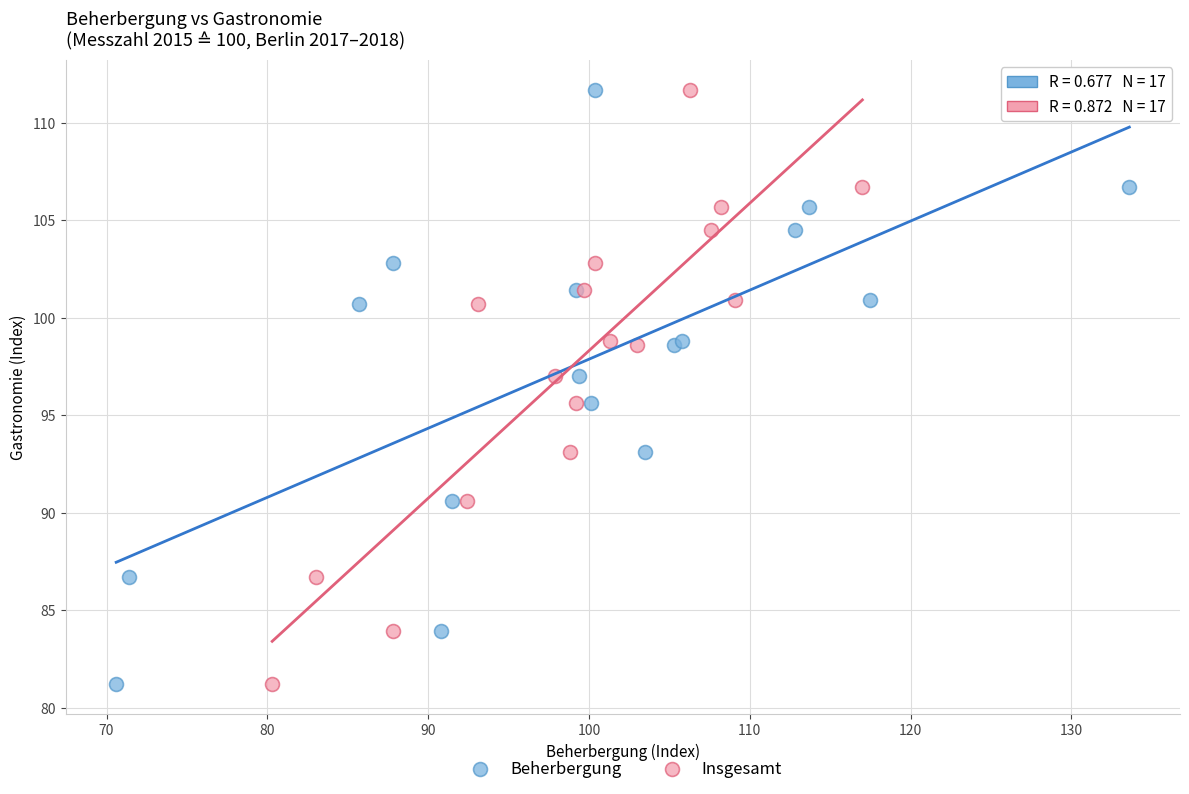

What are all the series names shown in the legend?

Beherbergung, Insgesamt